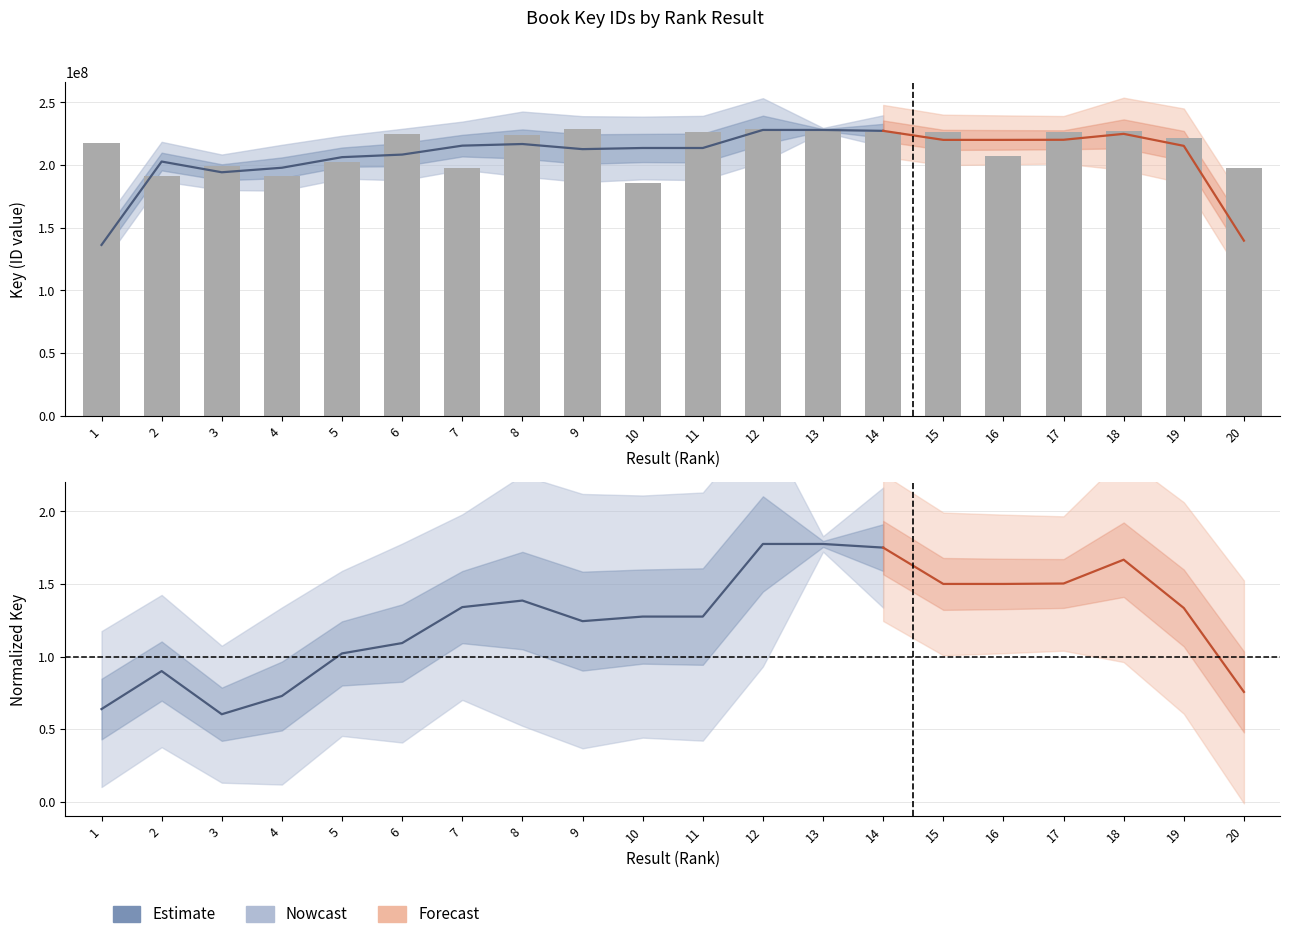

What is the change in value from 15 to 17?

-384